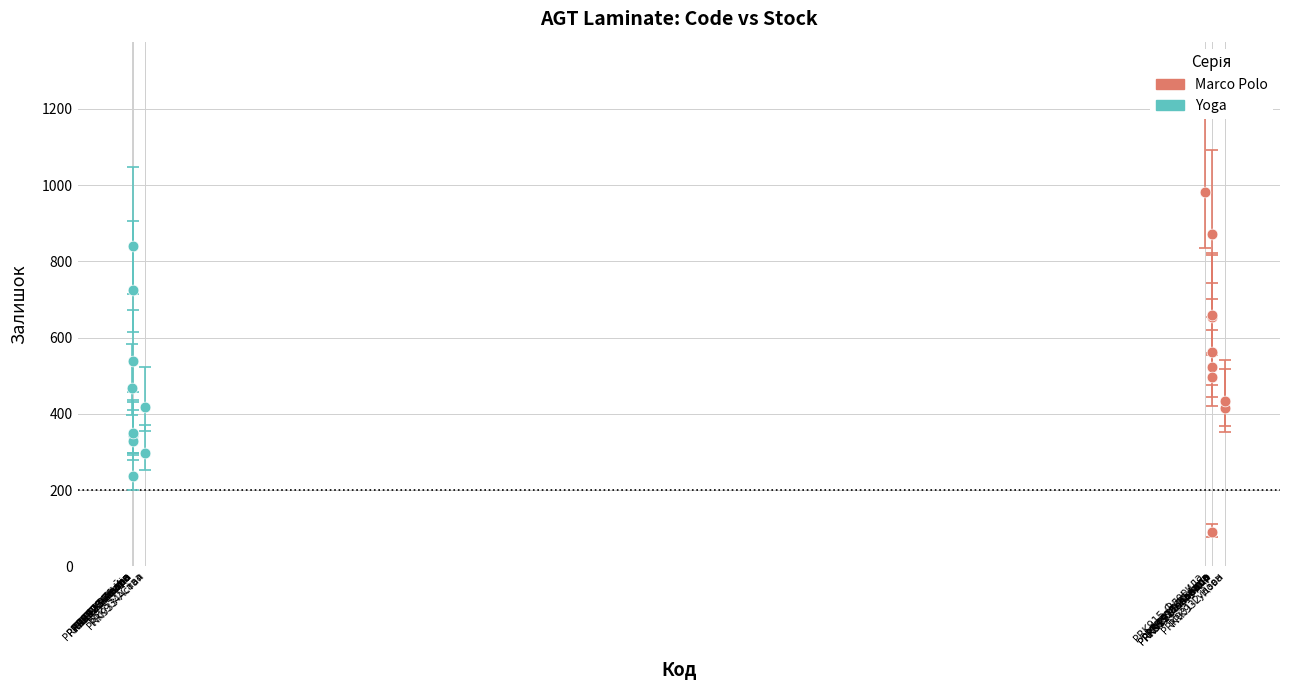

Which series contains the lowest Y value?

Marco Polo